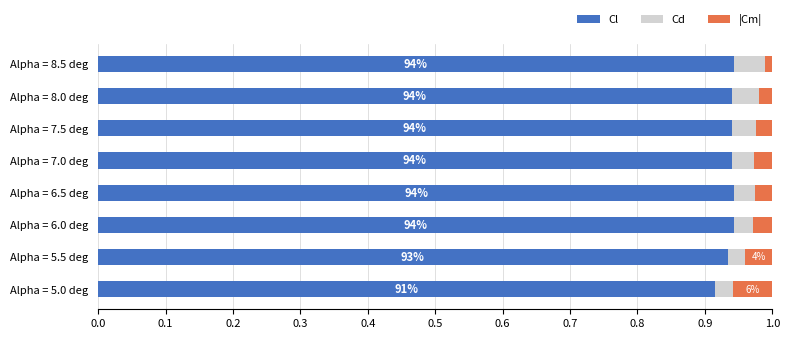

Count the Cl values in the range 0 to 1.

8